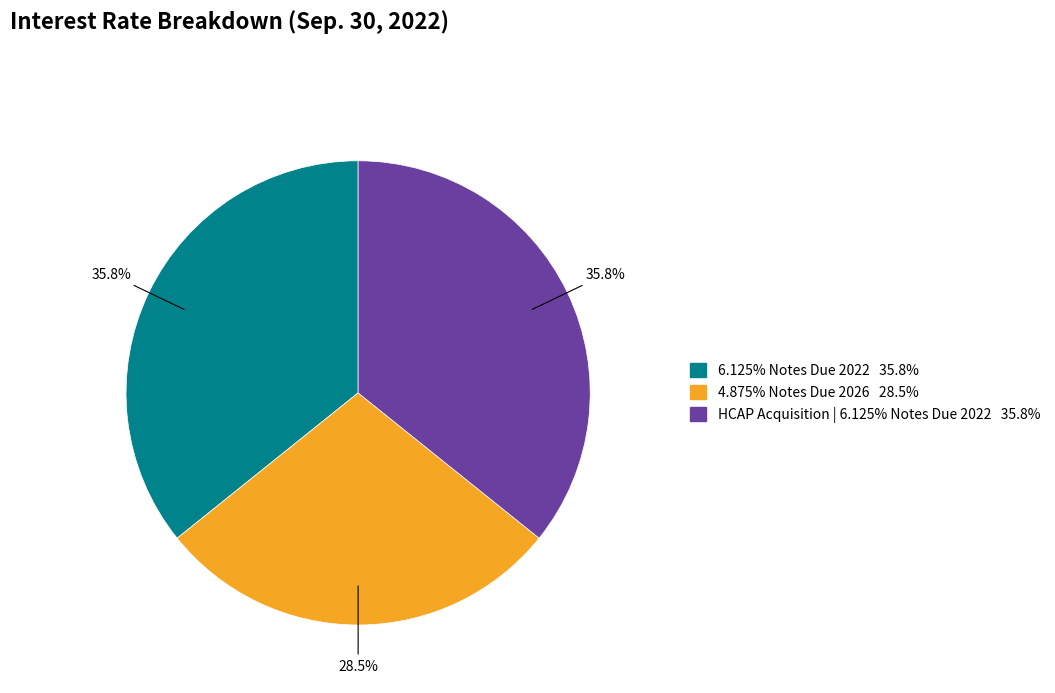

Does HCAP Acquisition | 6.125% Notes Due 2022 represent more than half of the total?

No